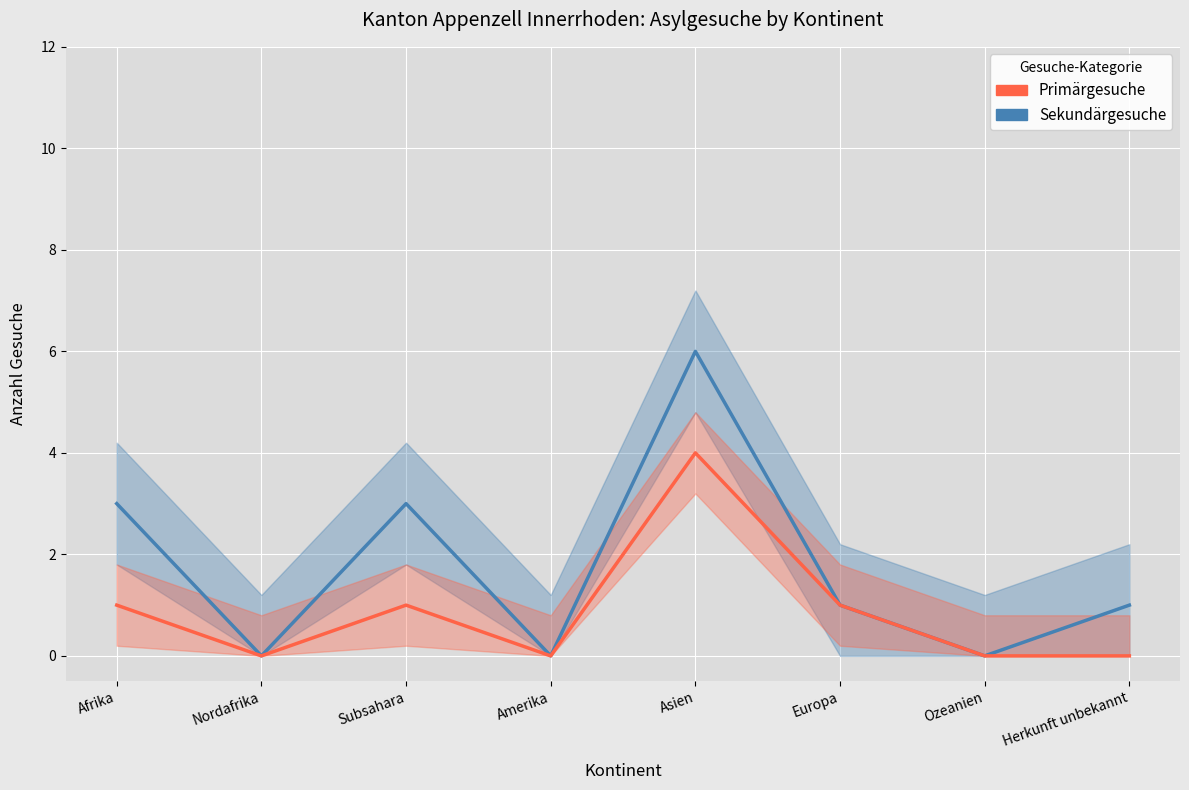

The Sekundärgesuche series shows 1 at Afrika. True or false?

False